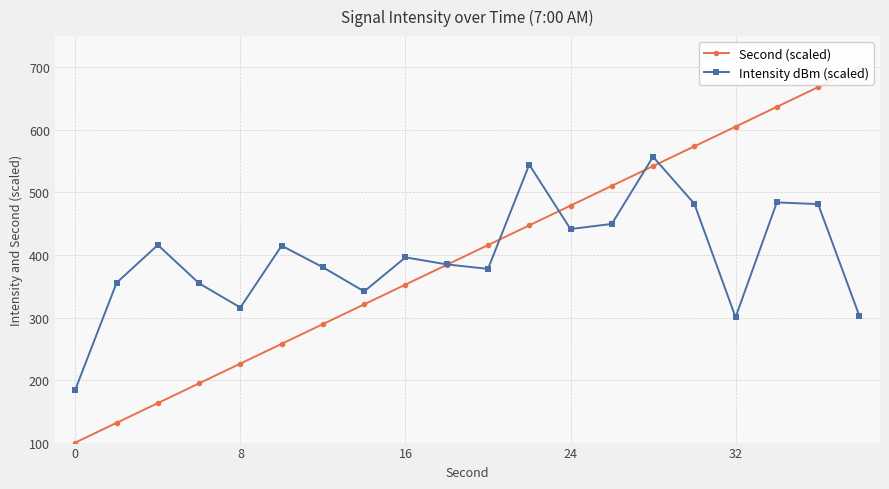

What is the highest value of the Intensity dBm (scaled) series?

557.0